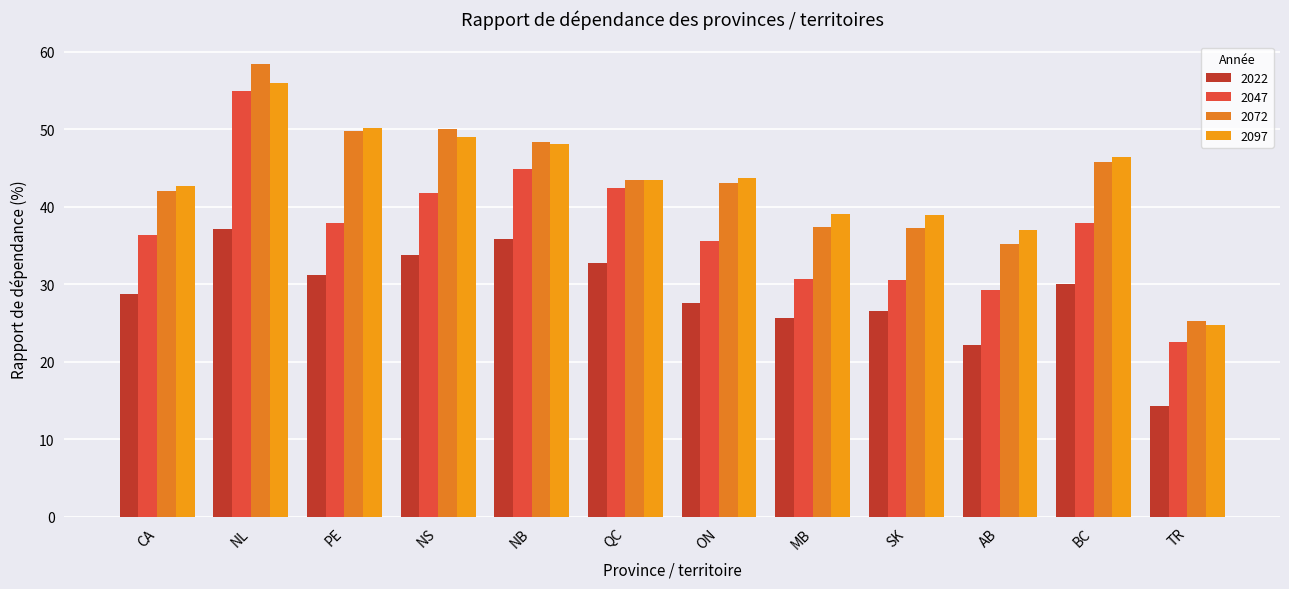

Is it true that 2072 equals 43.5 at QC?

True